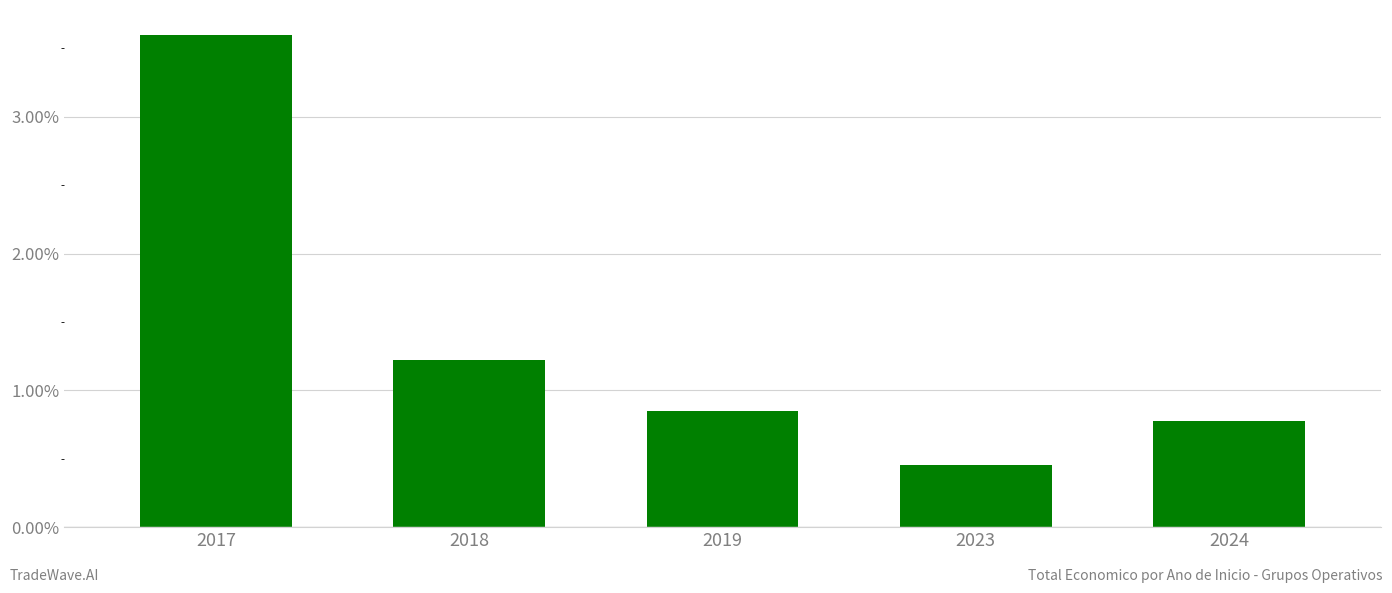

True or false: the data shows 3.6 at 2017.

True